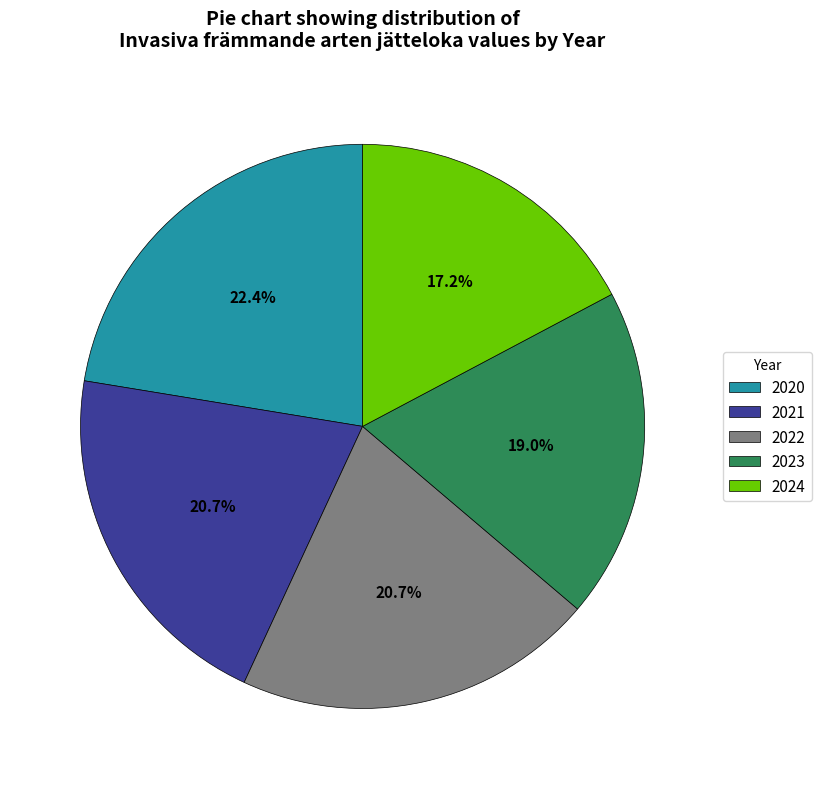

What percentage is the 2024 slice, to the nearest percent?

17%